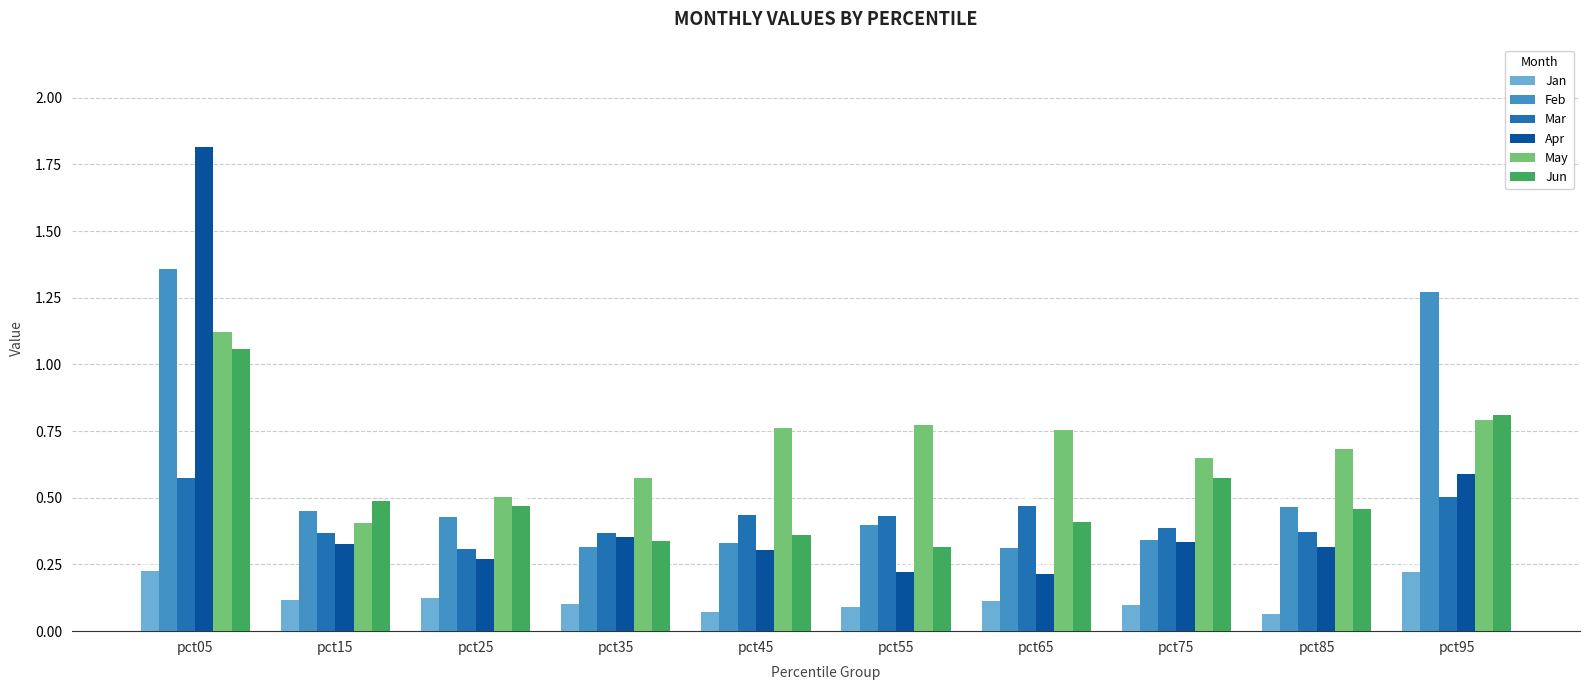

What is the approximate value of Jan at pct45?

0.1